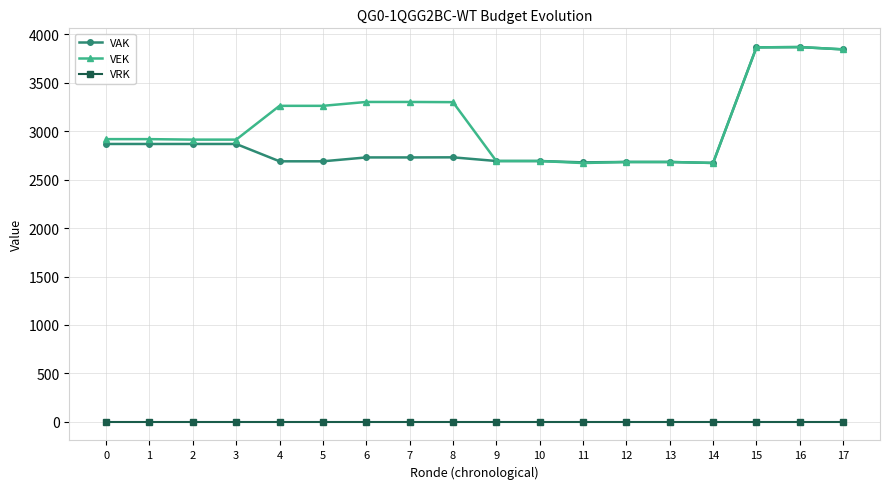

At 8, list the series in order from smallest to largest.

VRK, VAK, VEK